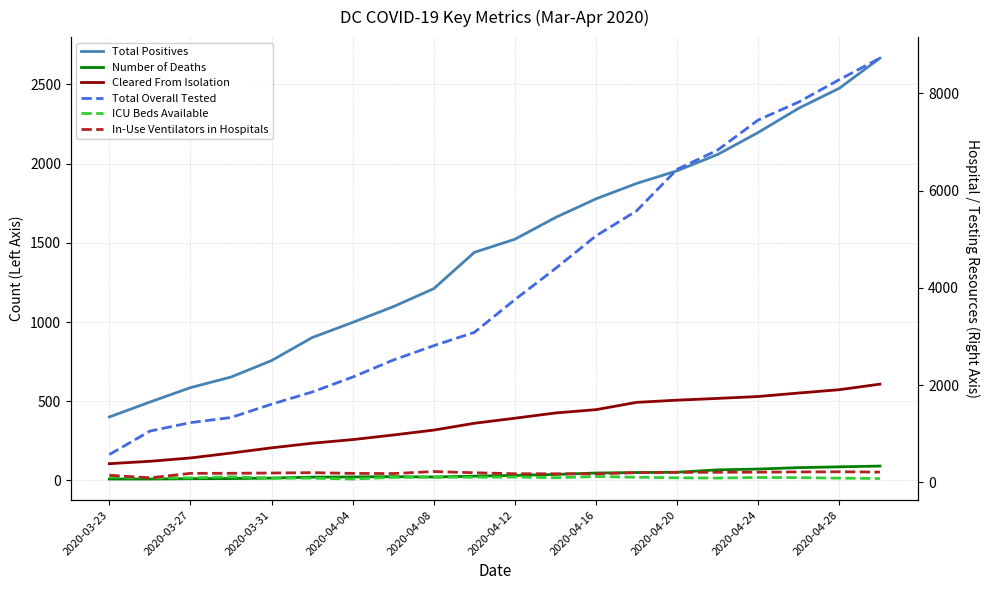

How many lines are shown in the chart?

6